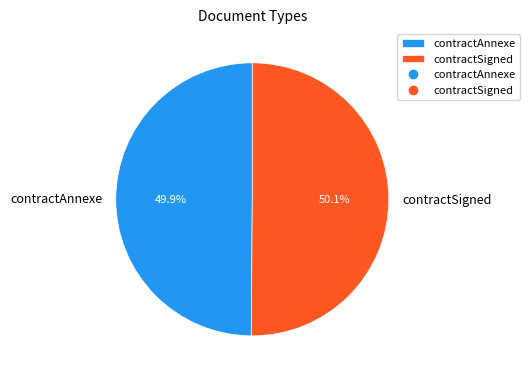

How many slices are in this pie chart?

2